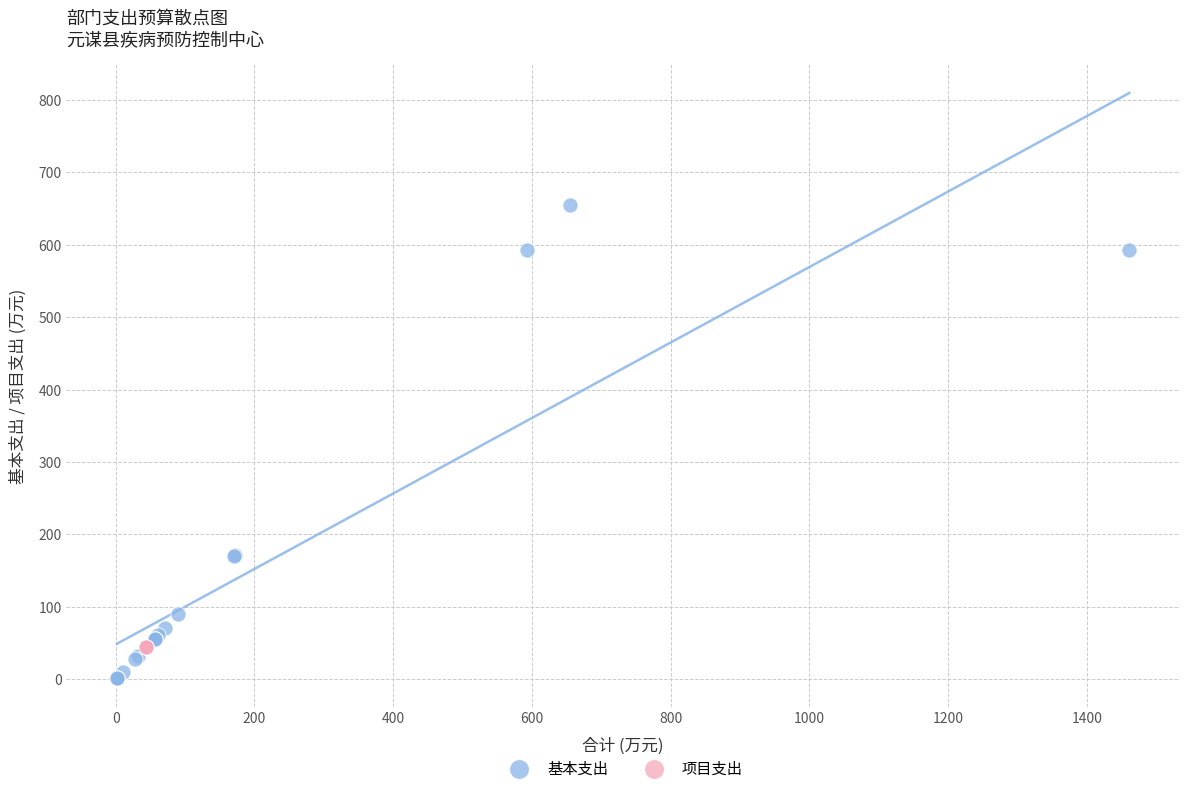

Which series reaches the maximum Y coordinate?

基本支出